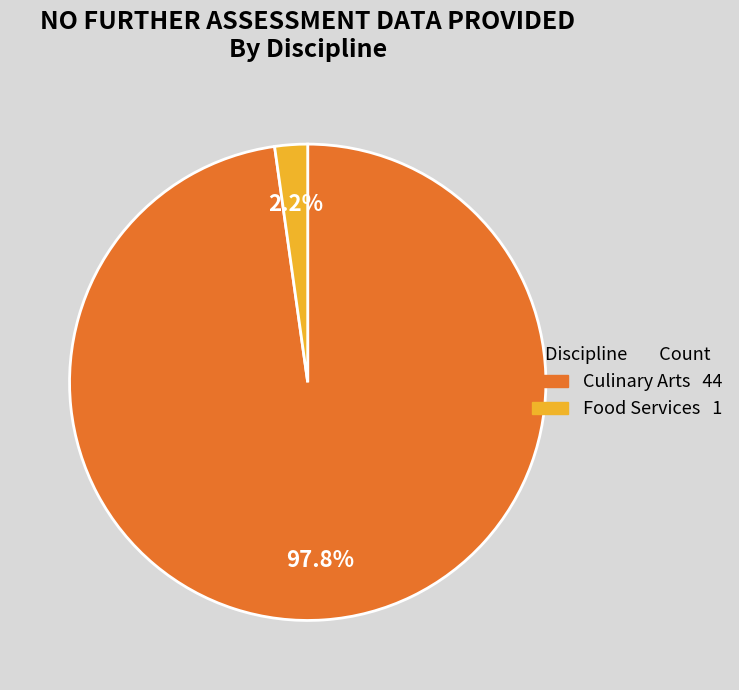

What percentage is NOT represented by Food Services?

97.8%